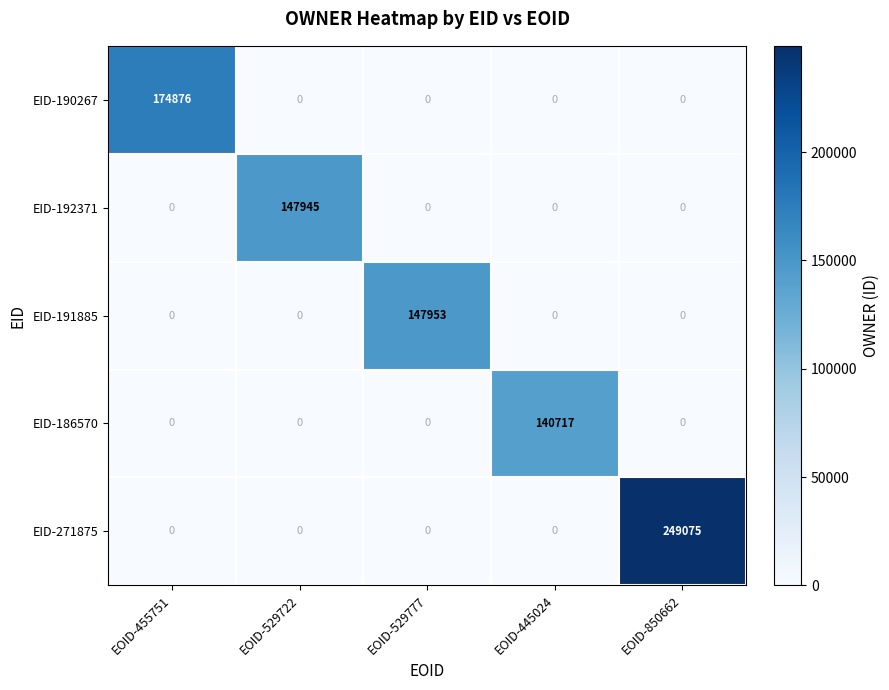

Read the EID-192371 value at EOID-529722, to the nearest 100.

147900